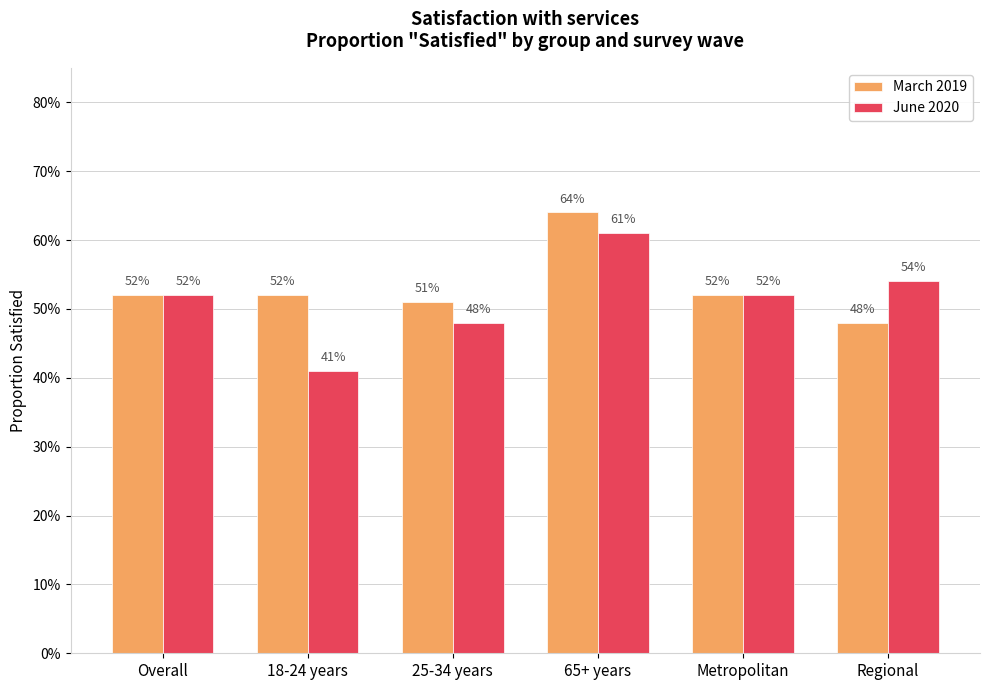

What is the highest value of the March 2019 series?

0.6